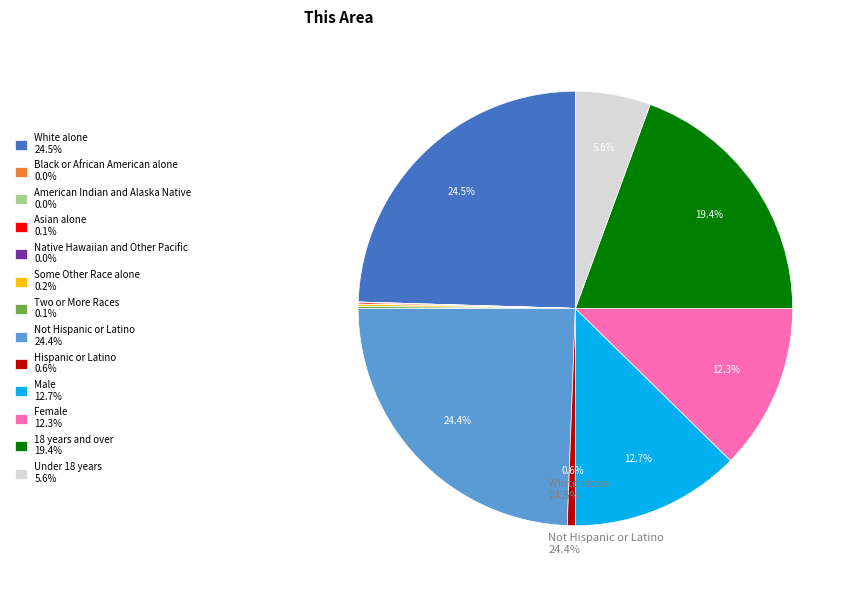

What portion of the pie excludes 18 years and over 19.4%?

80.6%